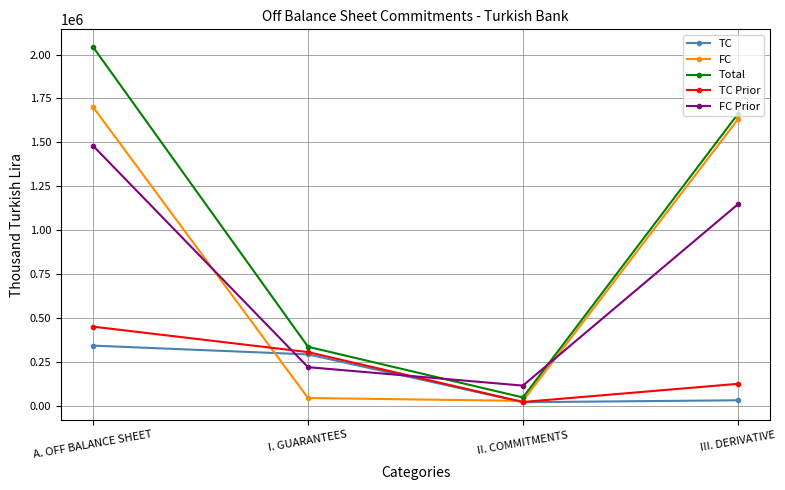

List the series in order of their peak value, lowest first.

TC, TC Prior, FC Prior, FC, Total